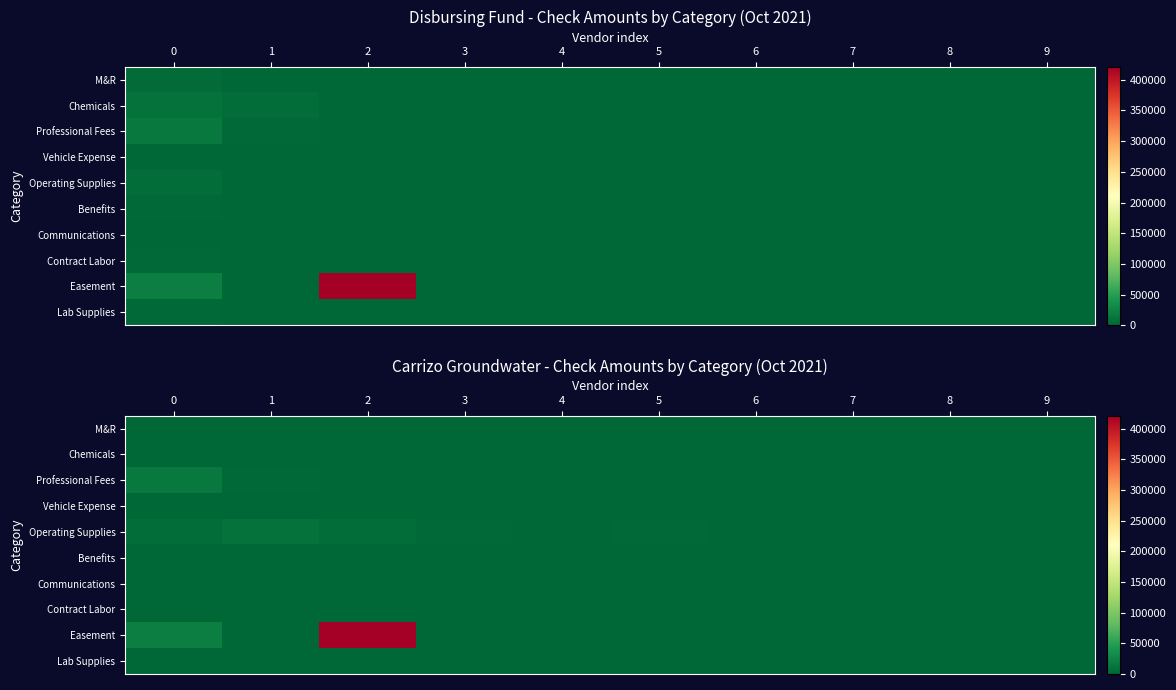

Is the value of row_6 at 1 greater than the value of row_4 at 4?

No